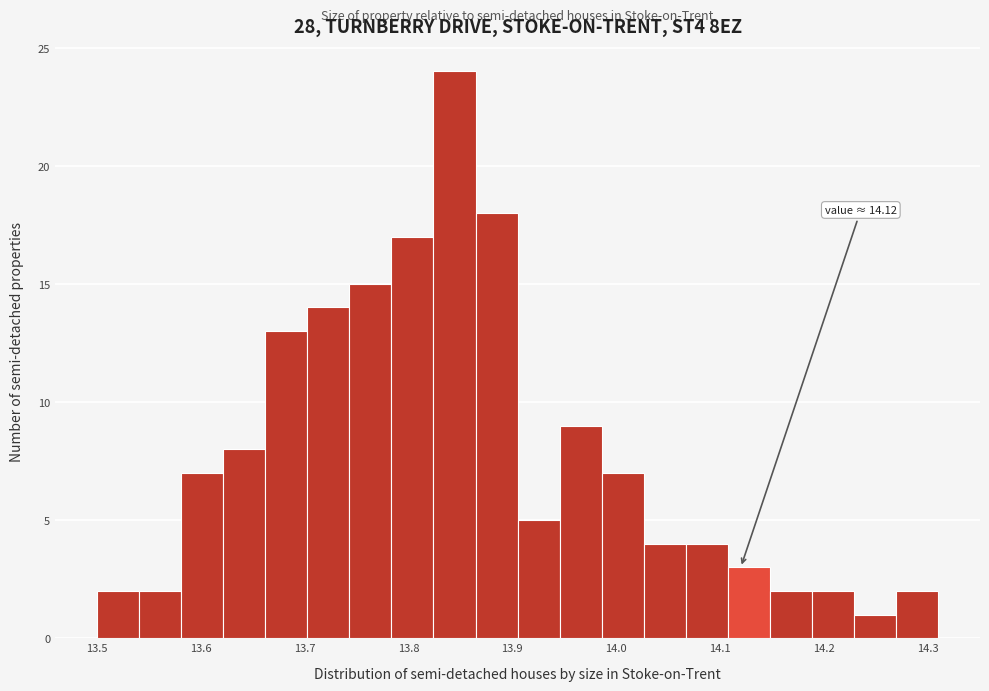

Which range on the x-axis has the tallest bar?

13.82 to 13.86